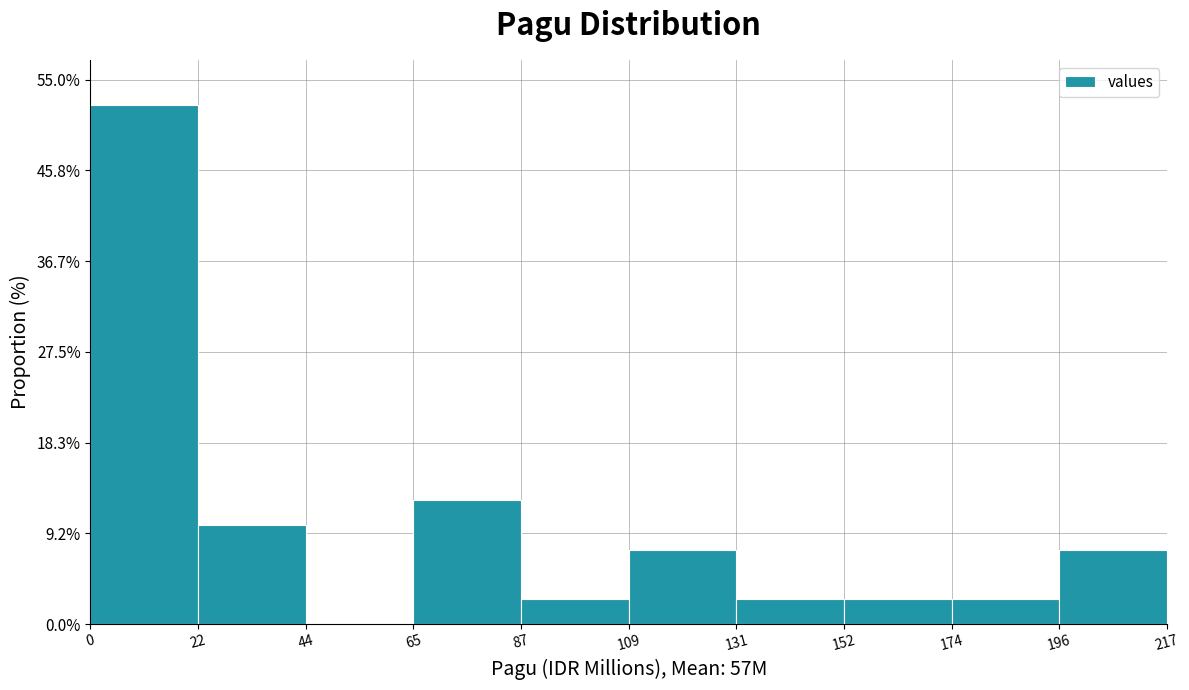

Over which range of the x-axis is the bar tallest?

0 to 22